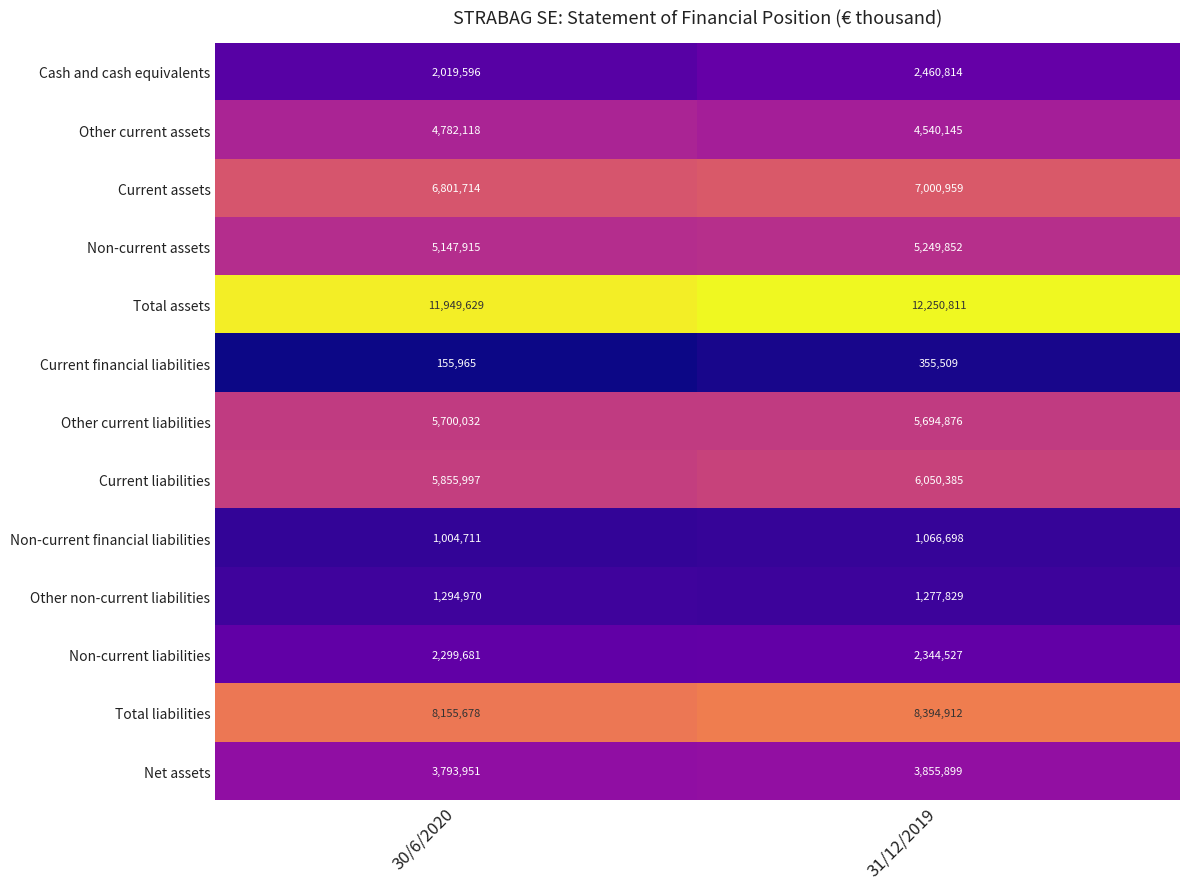

At which category is the sum across all series the highest?

31/12/2019